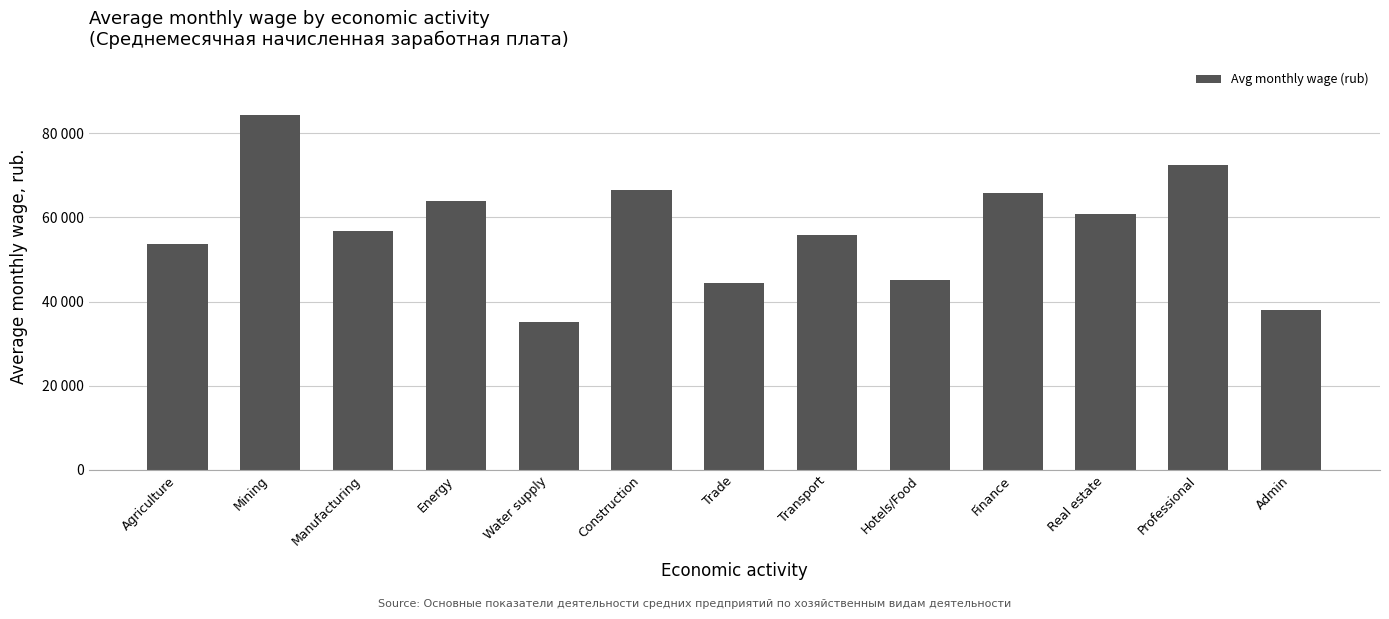

List the labels in order of value, smallest first.

Water supply, Admin, Trade, Hotels/Food, Agriculture, Transport, Manufacturing, Real estate, Energy, Finance, Construction, Professional, Mining